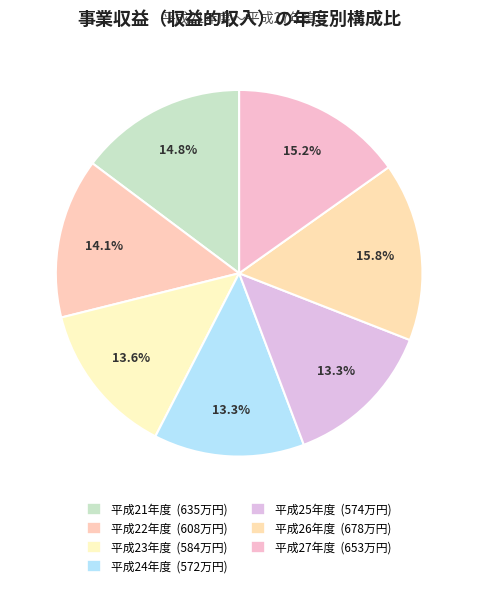

The 平成26年度 slice represents 11% of the pie. True or false?

False